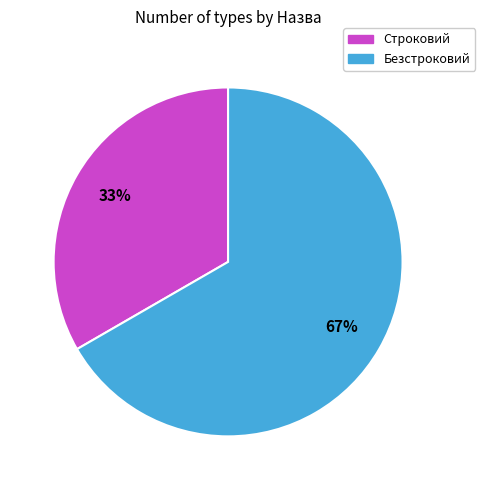

Count the number of slices in the pie.

2